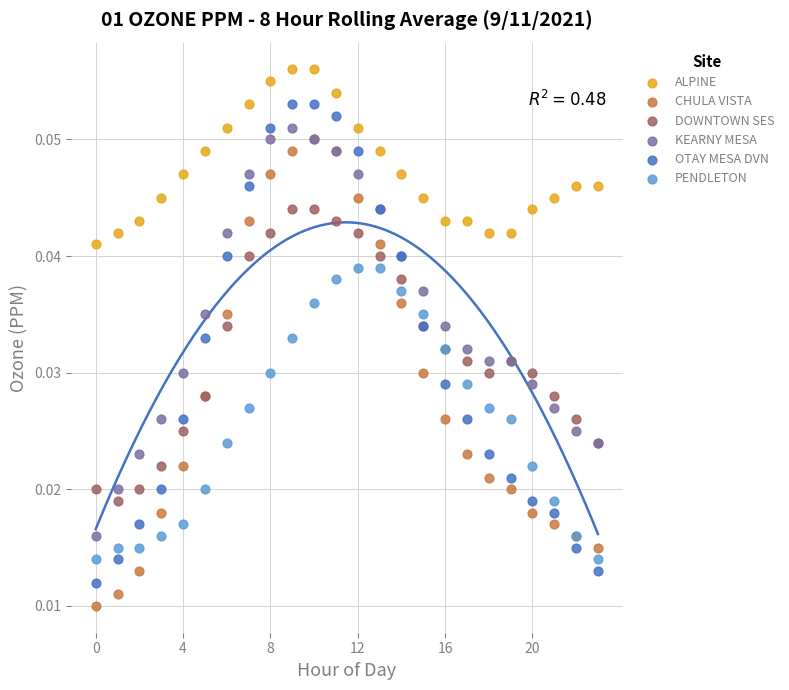

Which series reaches the minimum Y coordinate?

CHULA VISTA